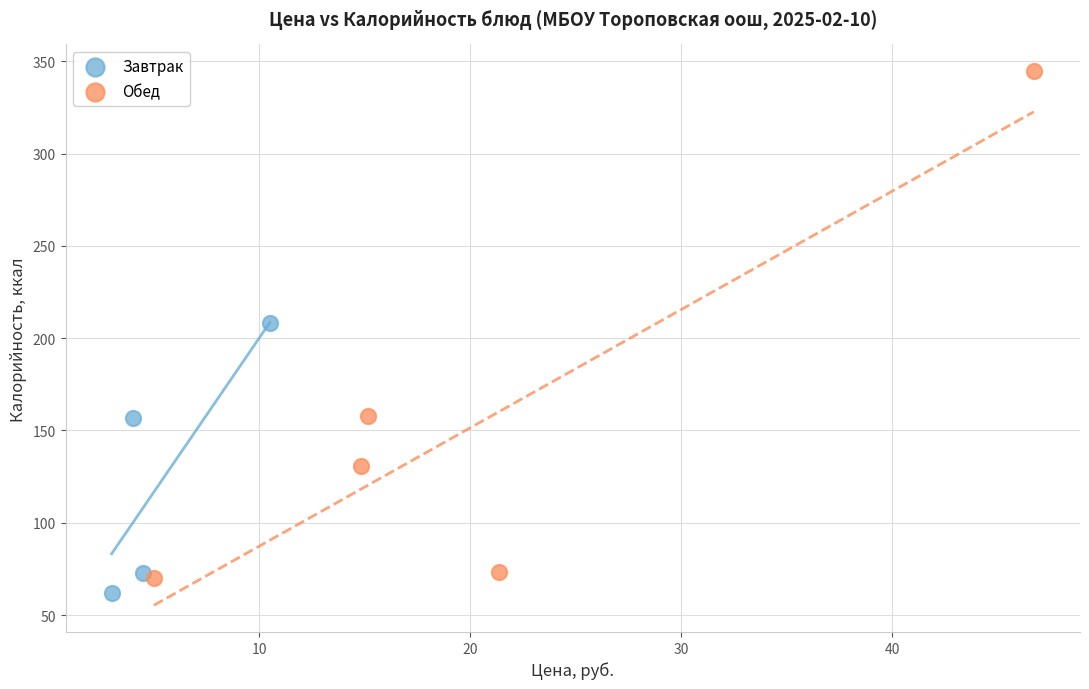

Which series contains the highest Y value?

Обед